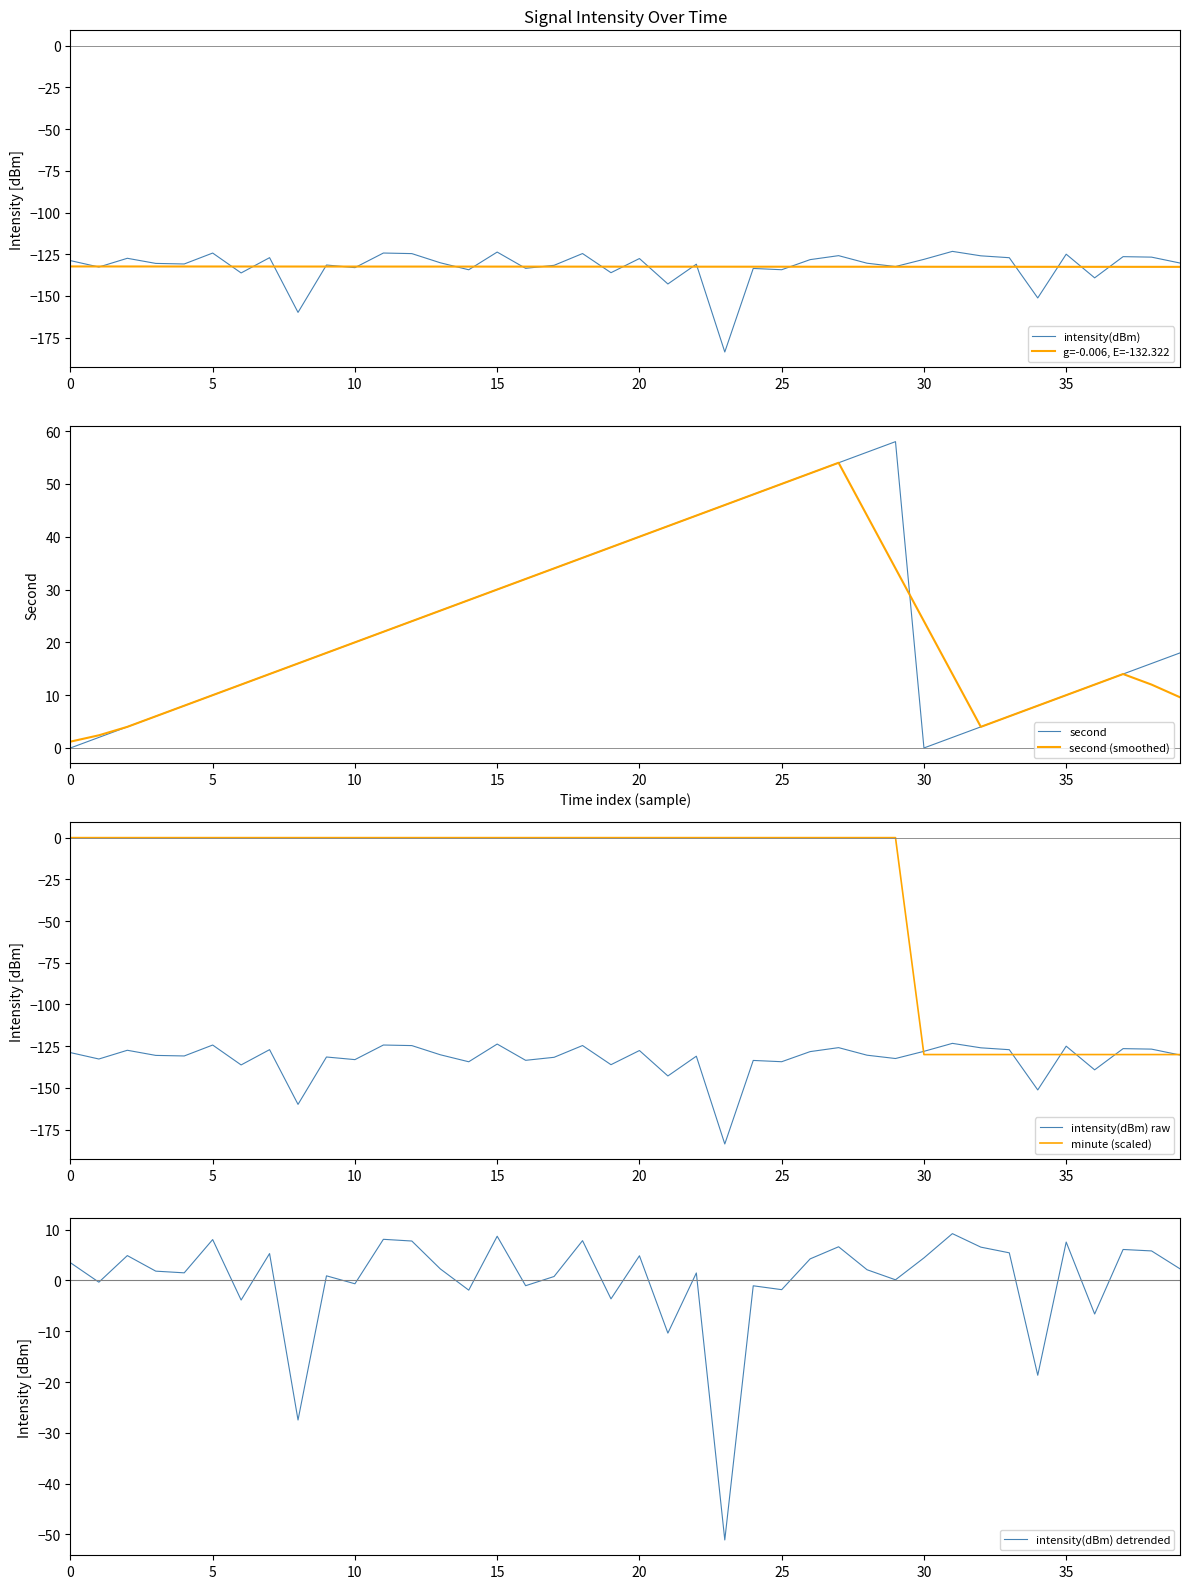

The value of intensity(dBm) at 20 is -213.9. True or false?

False